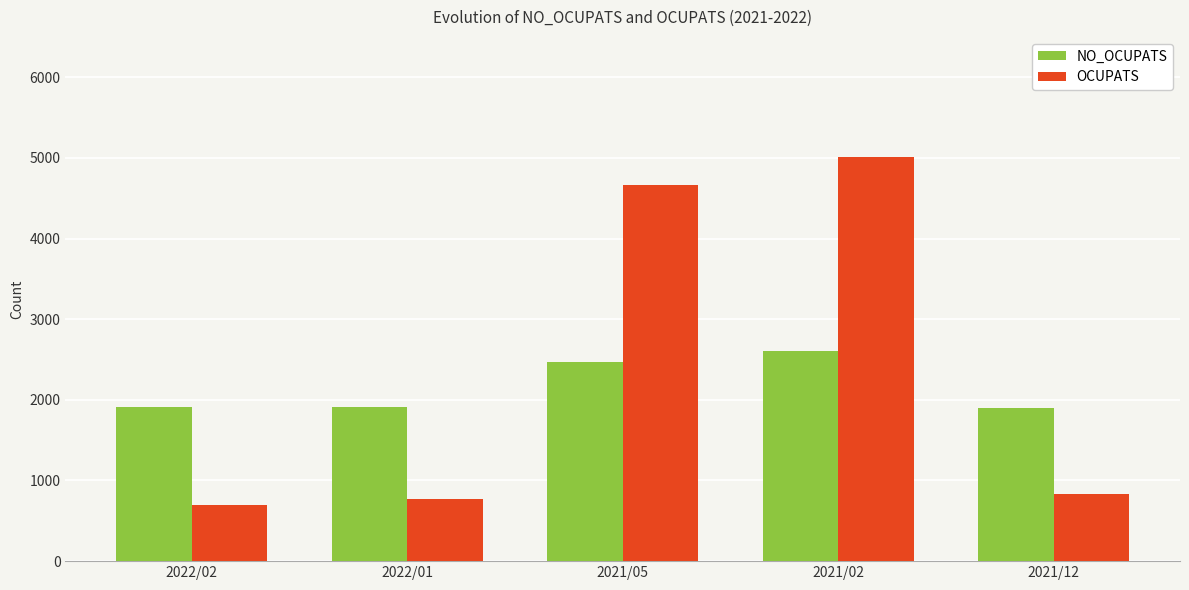

Which series changed the most between 2022/02 and 2021/12?

OCUPATS